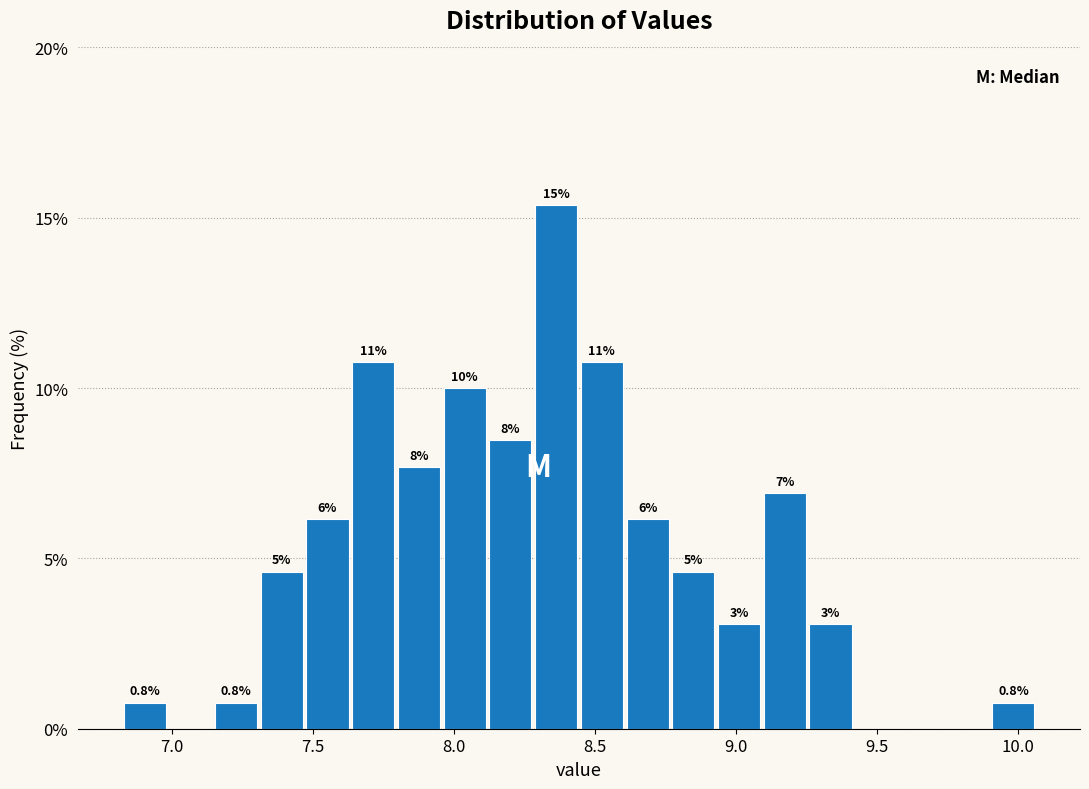

Read against the x-axis, roughly where is the centre of the tallest bar?

8.35